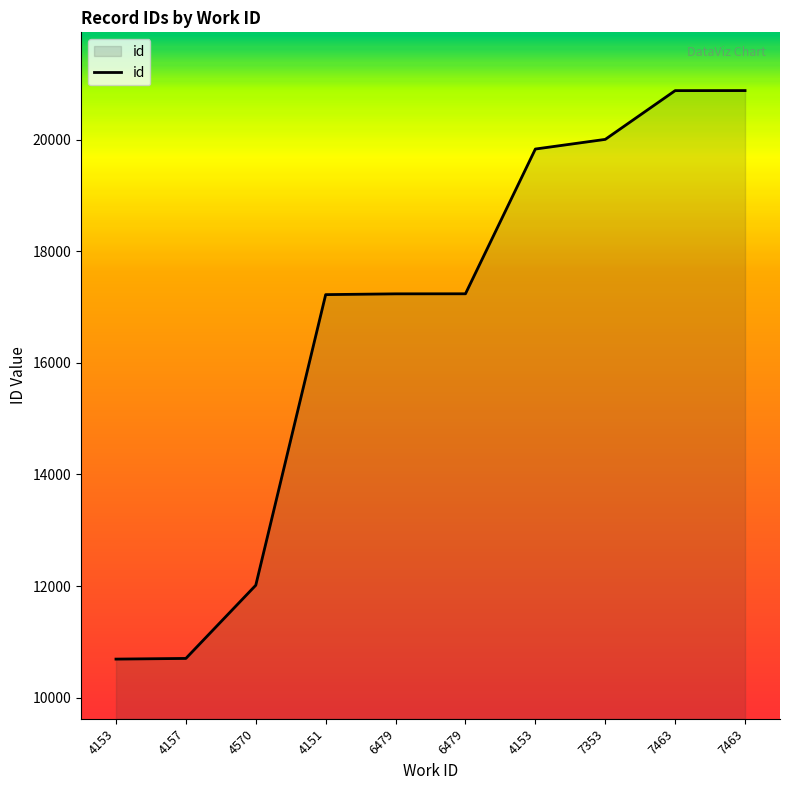

What is the change in value from 4157 to 4151?

+6522